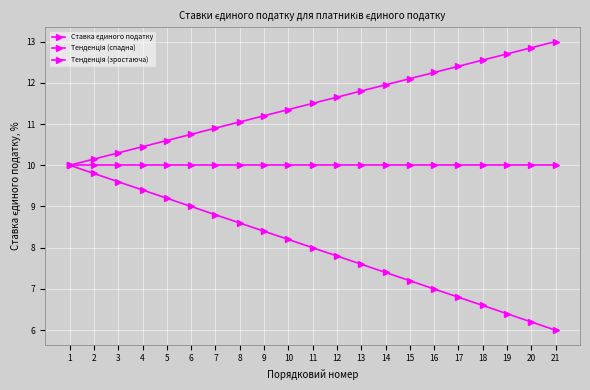

Count the number of data series in this chart.

3